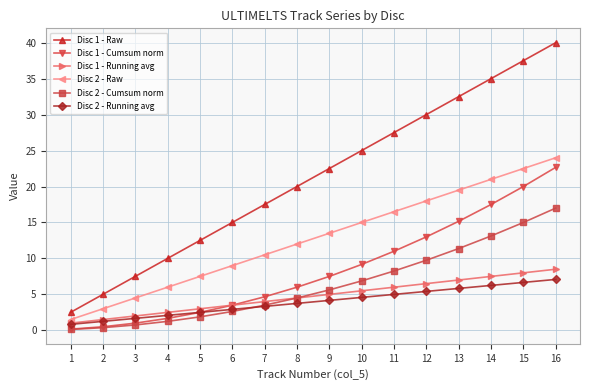

True or false: Disc 2 - Raw has a value of 9.6 at 14.

False